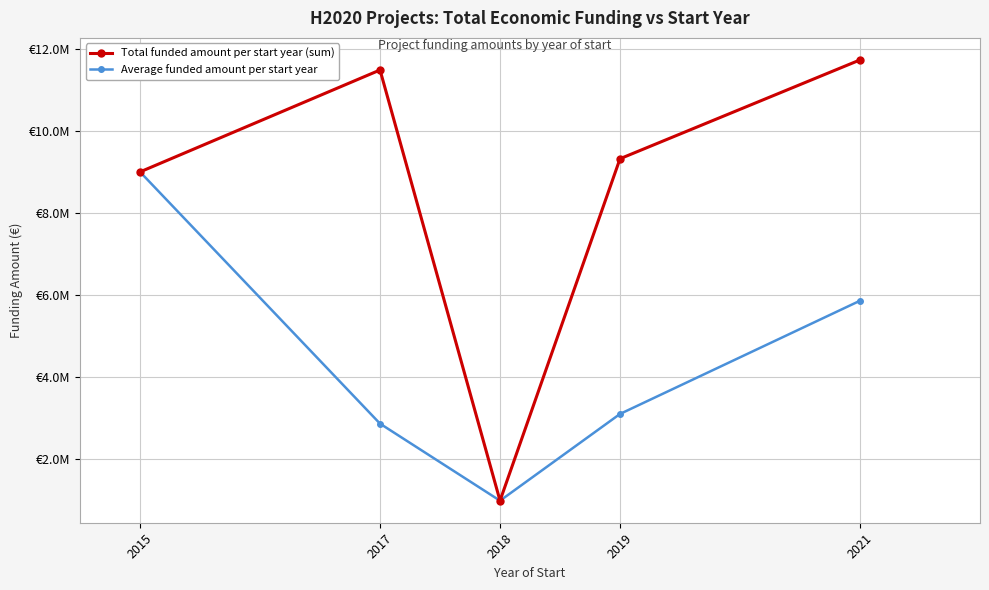

What are all the series names shown in the legend?

Total funded amount per start year (sum), Average funded amount per start year